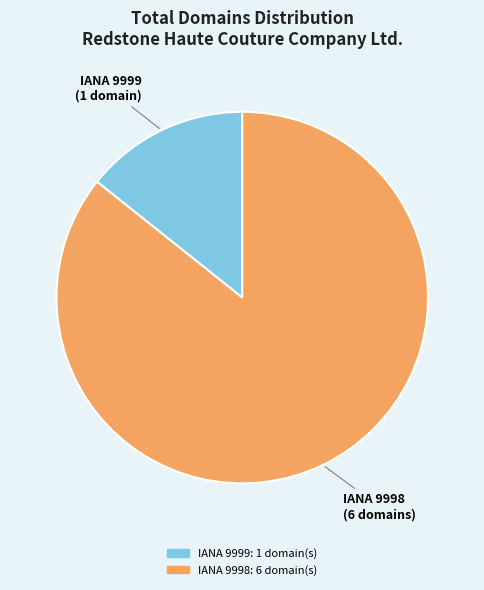

Is there any slice that represents more than half of the pie?

Yes